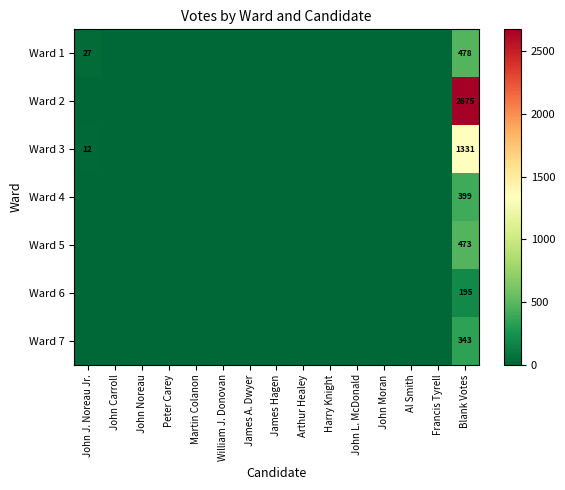

True or false: Ward 3 has a value of 1331 at Blank Votes.

True